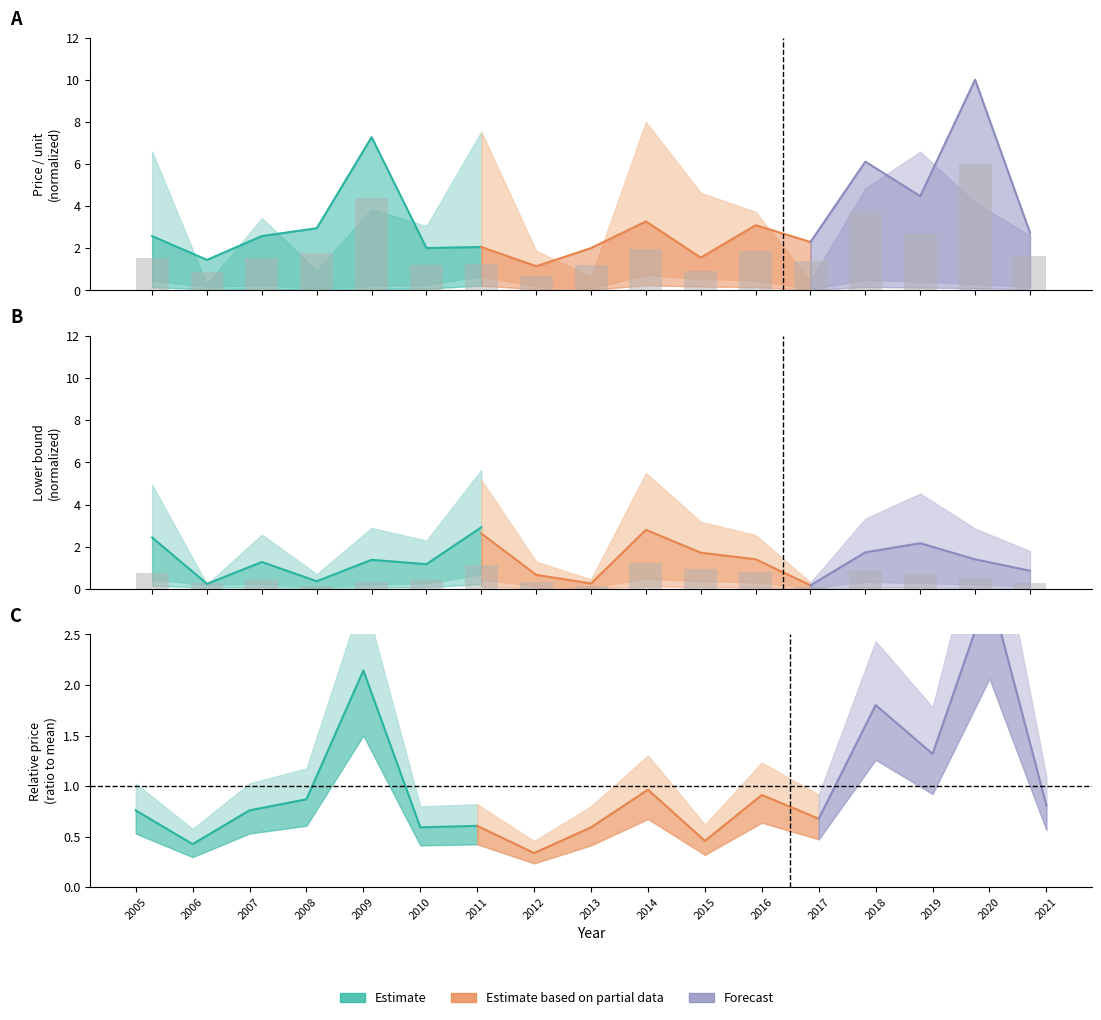

Reading left to right, what are all the values shown in this chart?

Price per unit (~/u): 1.5	0.9	1.6	1.8	4.4	1.2	1.2	0.7	1.2	2.0	0.9	1.9	1.4	3.7	2.7	6.0	1.6
Lower bound (u): 0.8	0.3	0.4	0.1	0.4	0.4	1.1	0.3	0.2	1.2	0.9	0.8	0.1	0.8	0.7	0.5	0.3